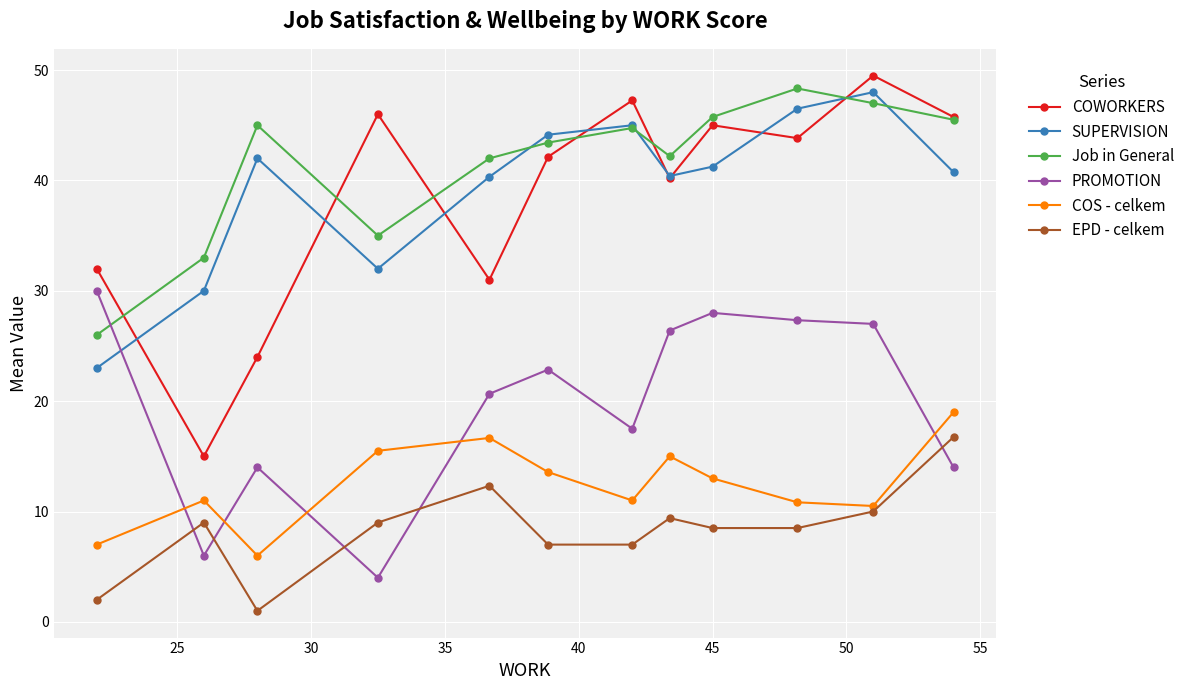

How many data points does each series have?

12